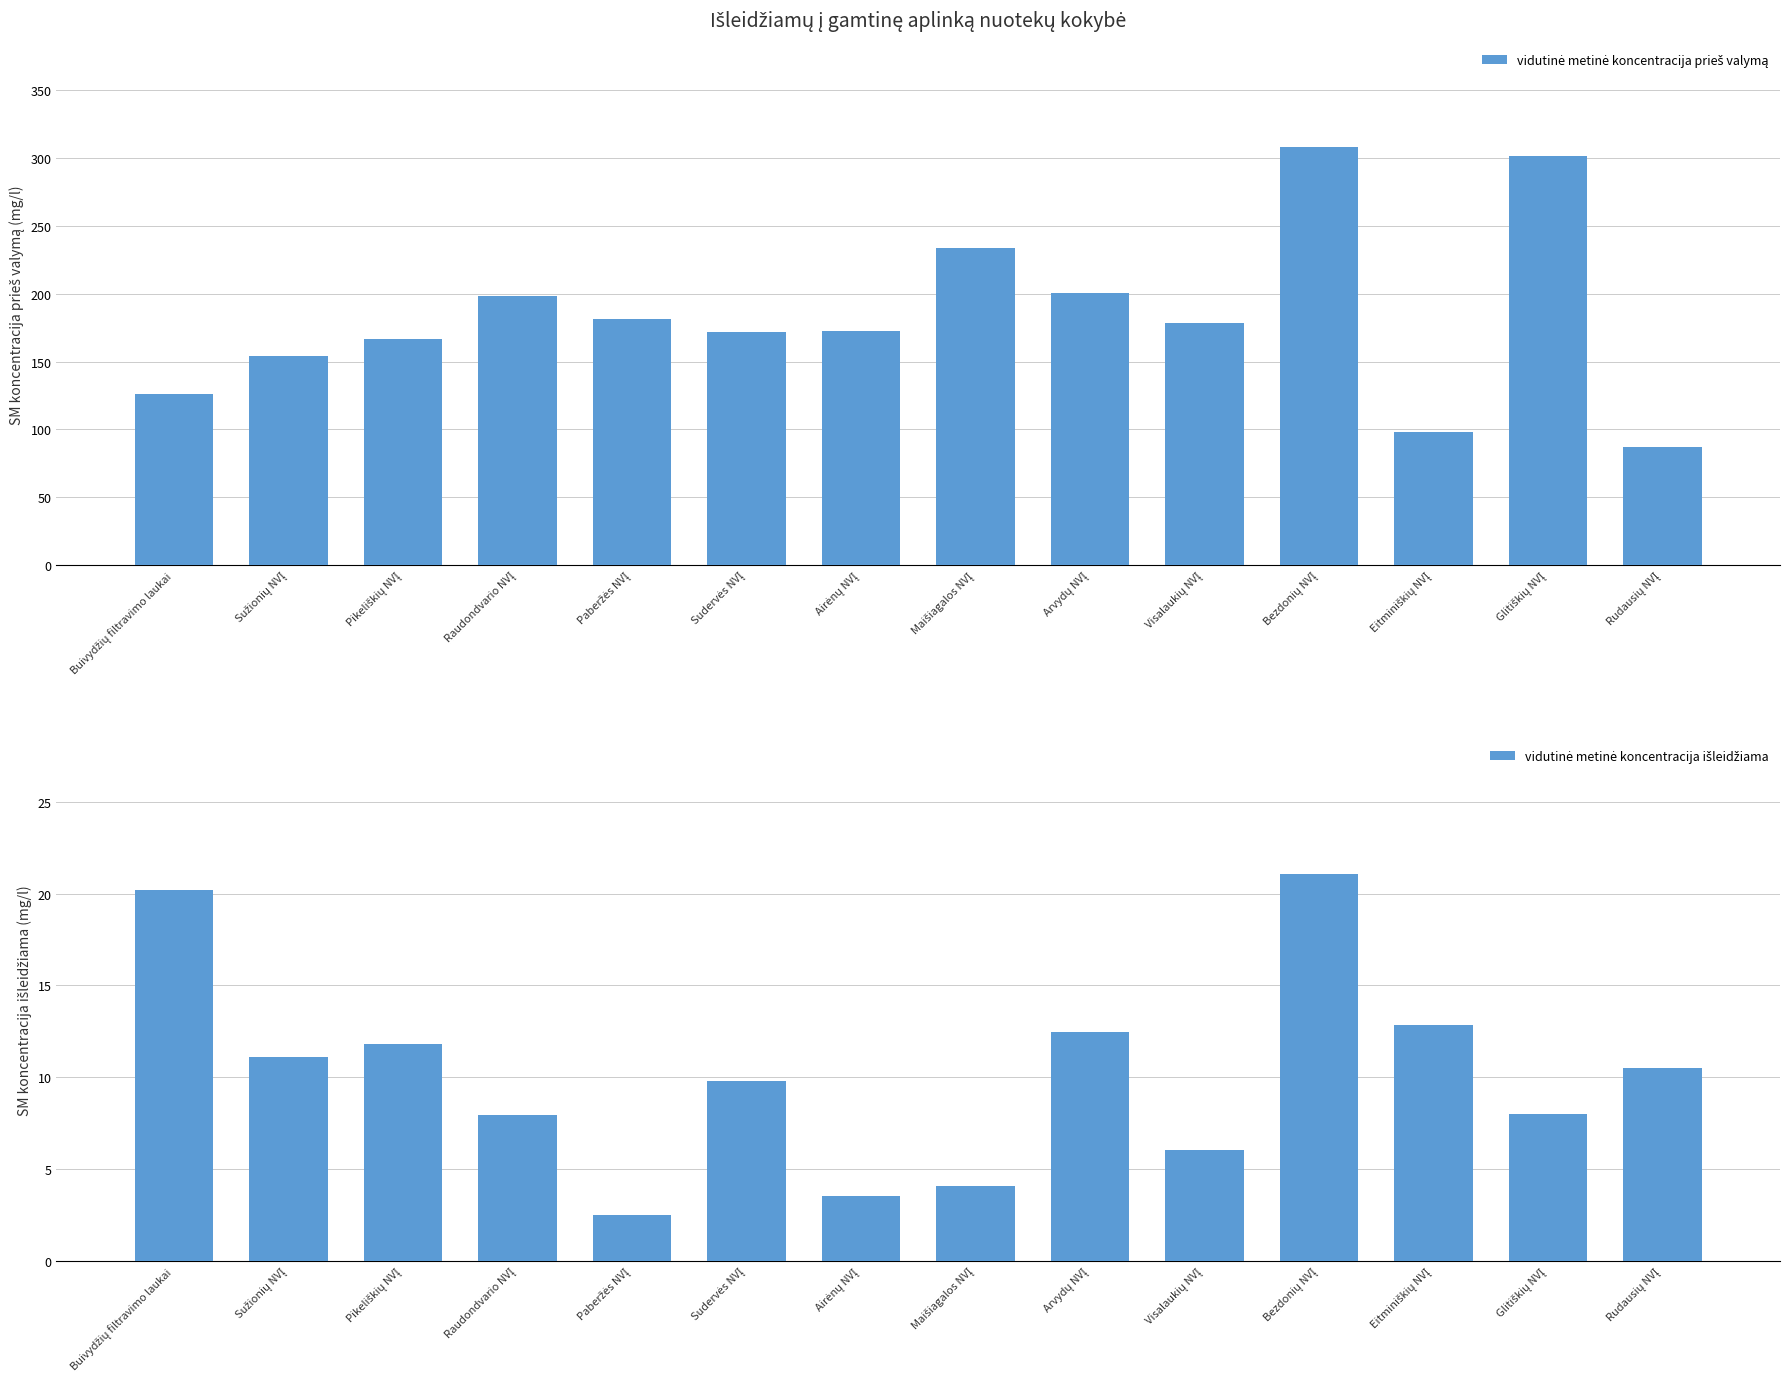

How many values in the vidutinė metinė koncentracija išleidžiama series exceed 10?

7